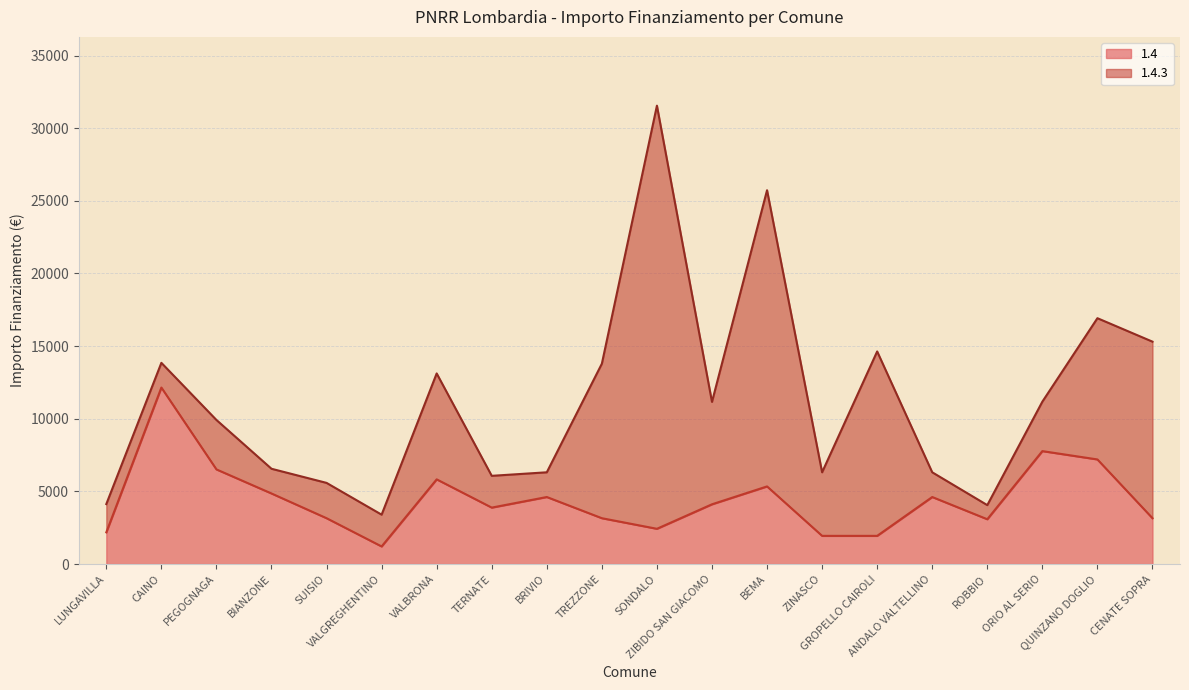

What position from the right is ANDALO VALTELLINO?

5